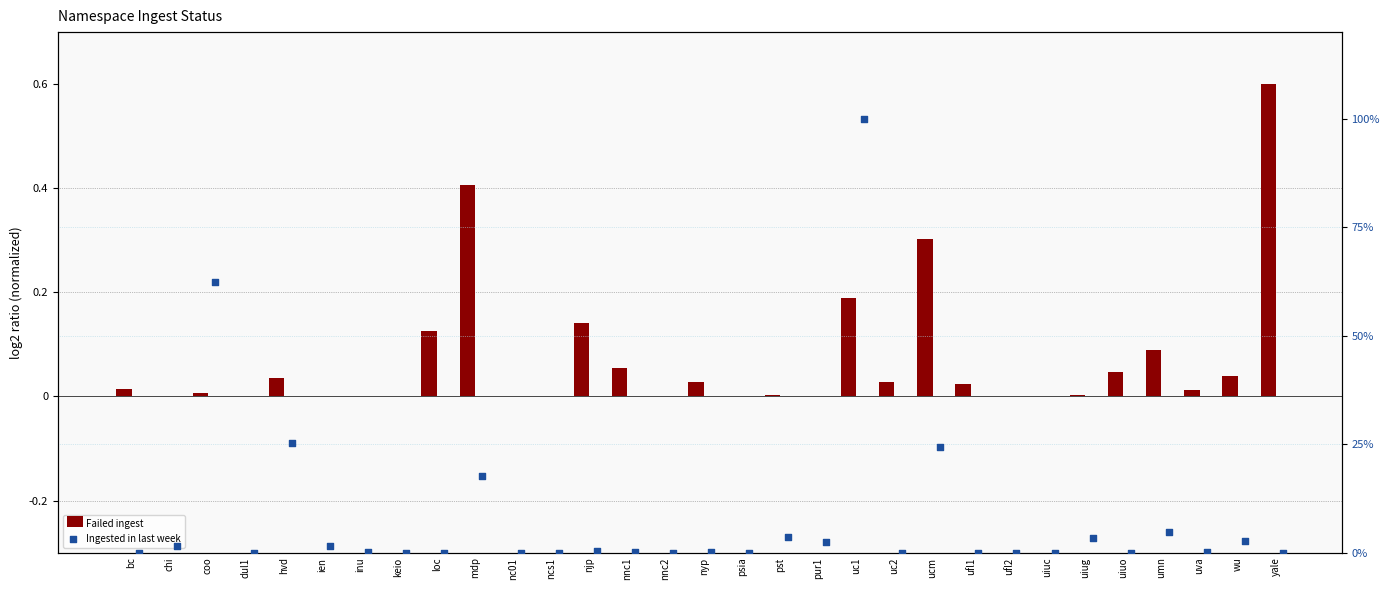

Which series reaches the minimum Y coordinate?

Failed ingest